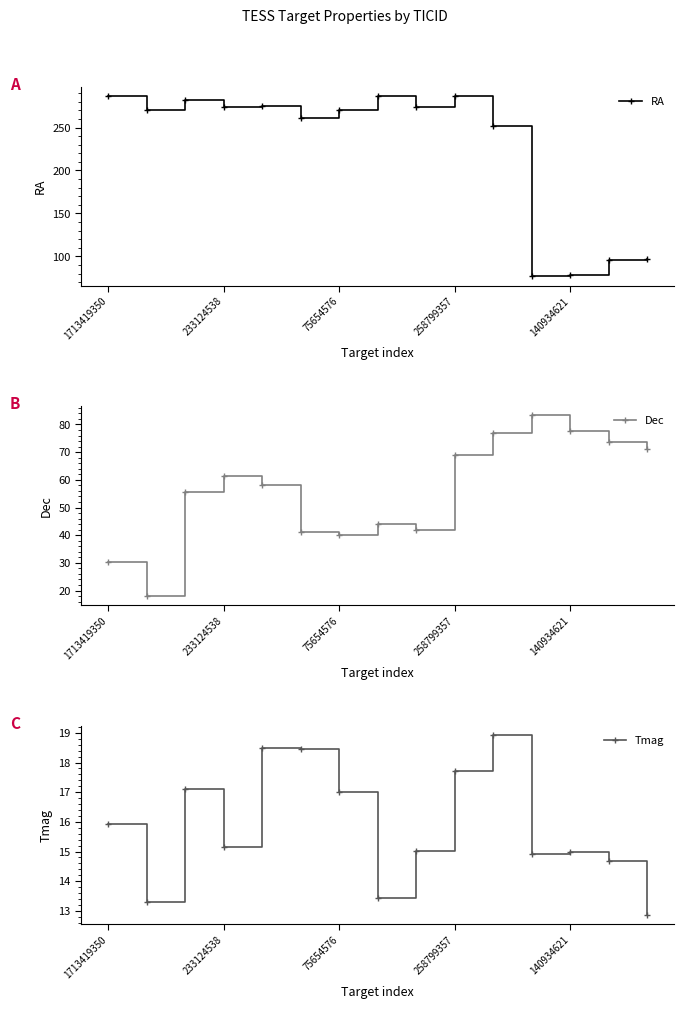

True or false: Dec has more than 0 points higher than both neighbors.

True